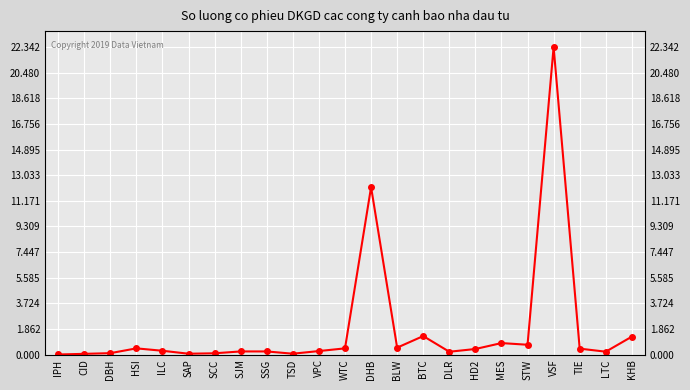

Which category has the lowest value across all series?

IPH